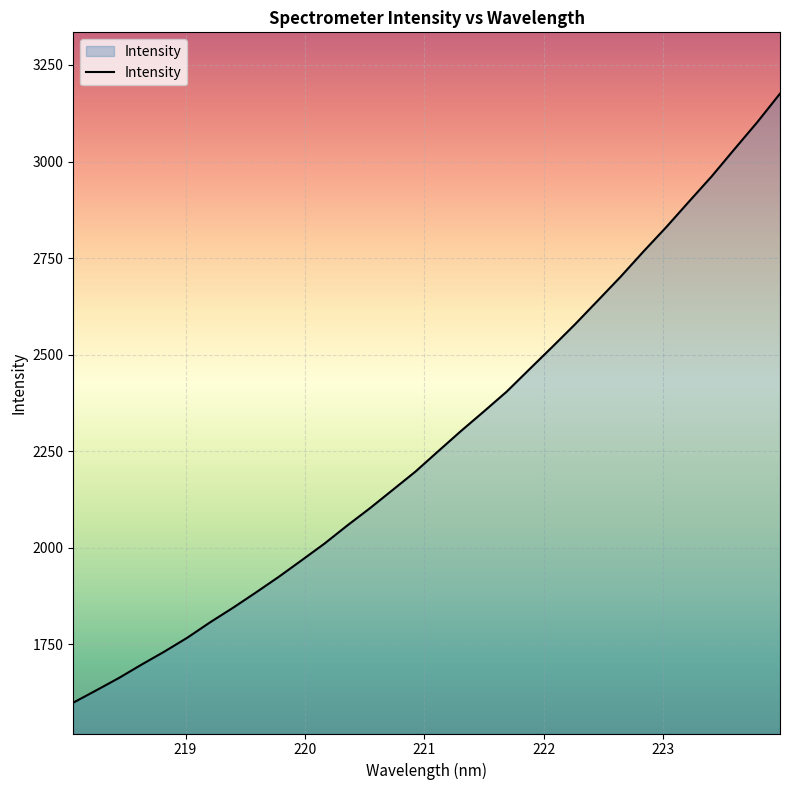

What is the difference between the maximum and minimum values?

1577.3